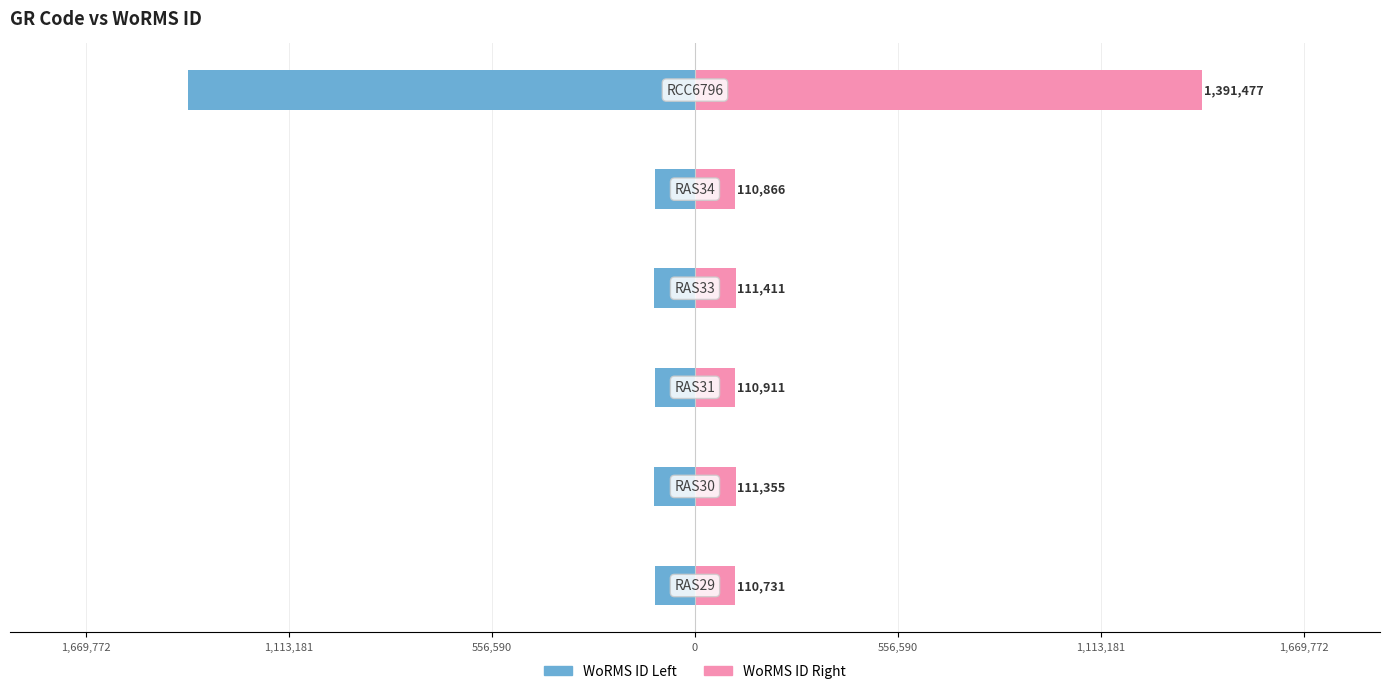

How many data points does each series have?

6